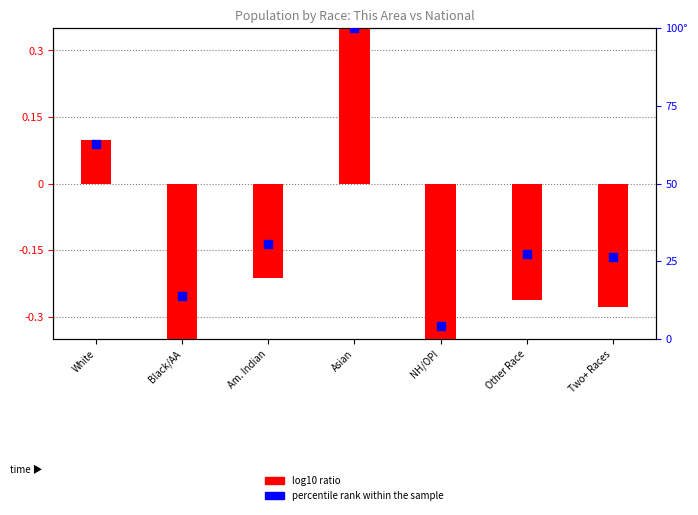

At how many categories does at least one series exceed 95?

1